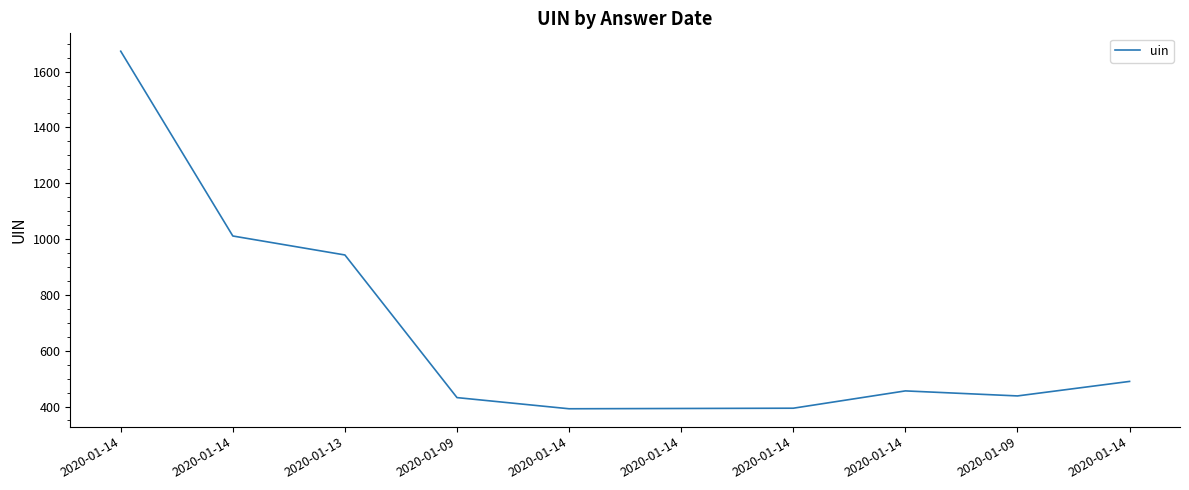

Does the chart display data point markers on the line(s)?

No